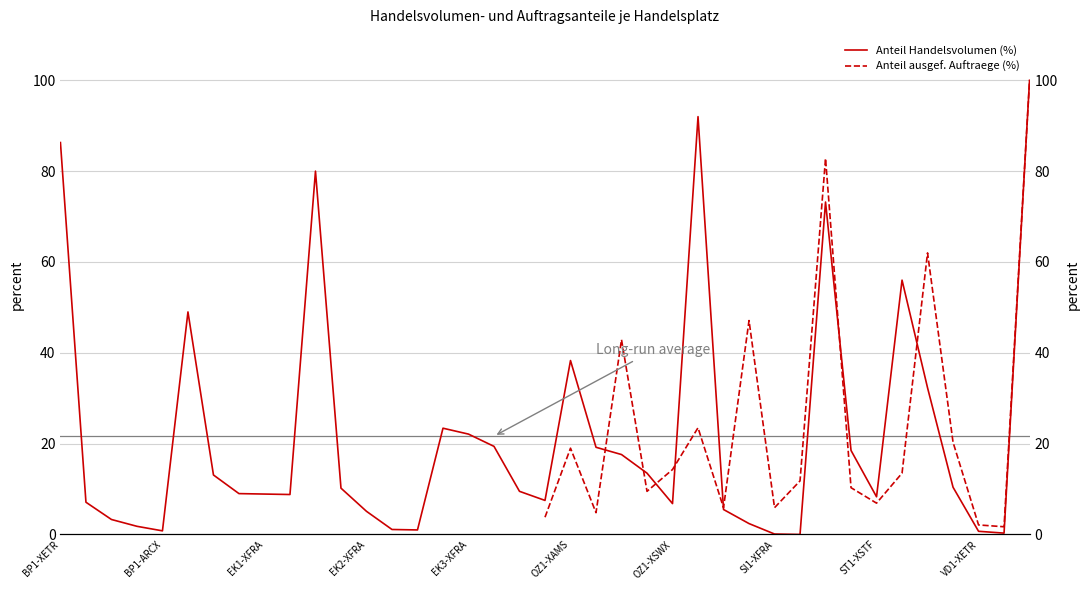

Where is the first local maximum?

EK1-XETR